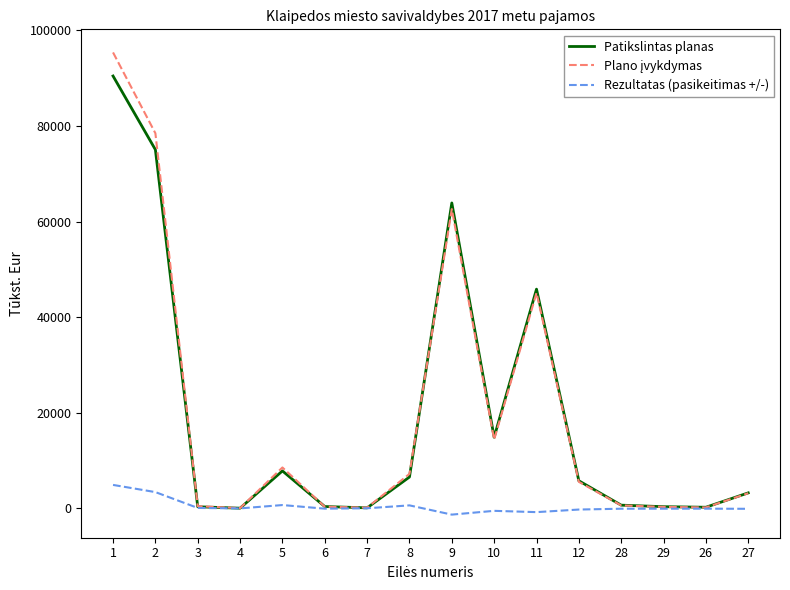

What is the total value across all series at 5?

17153.4